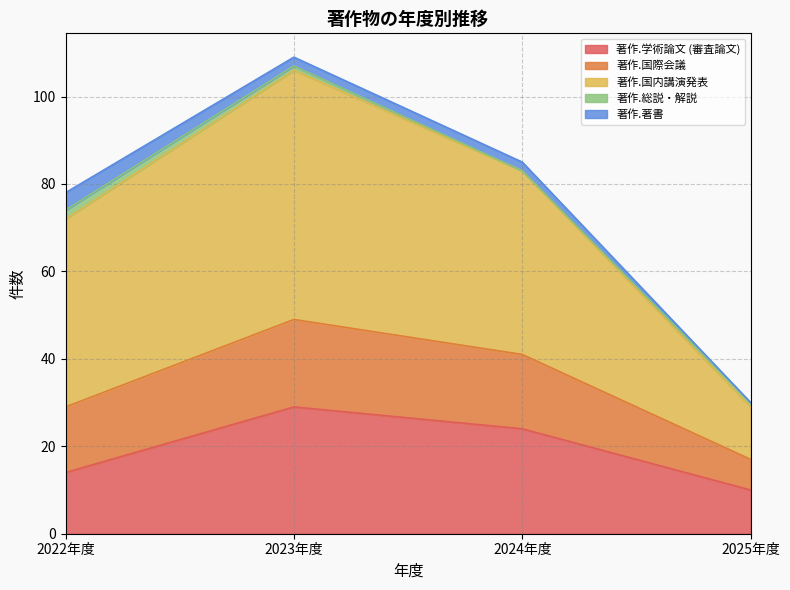

What is the highest value of the 著作.学術論文 (審査論文) series?

29